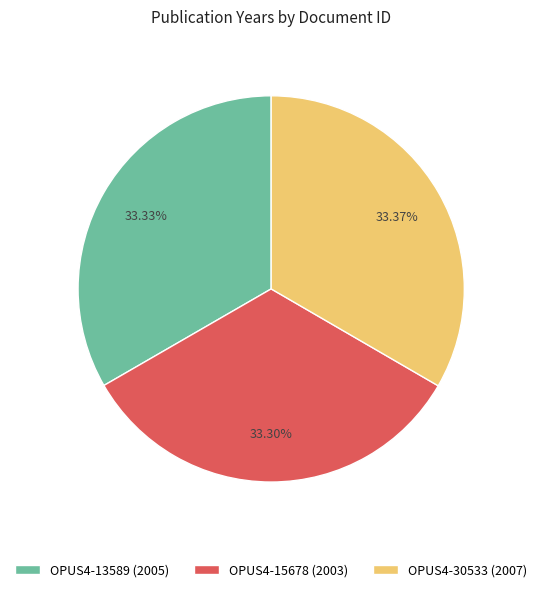

Is it true that OPUS4-30533 is 33% of the pie?

True